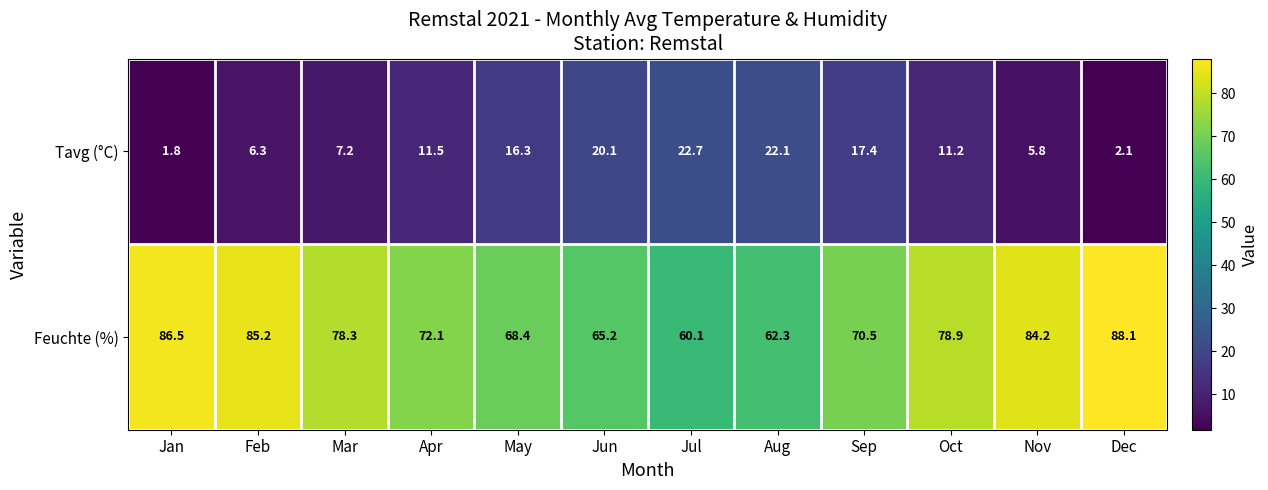

What is the total value across all series at Jul?

82.8